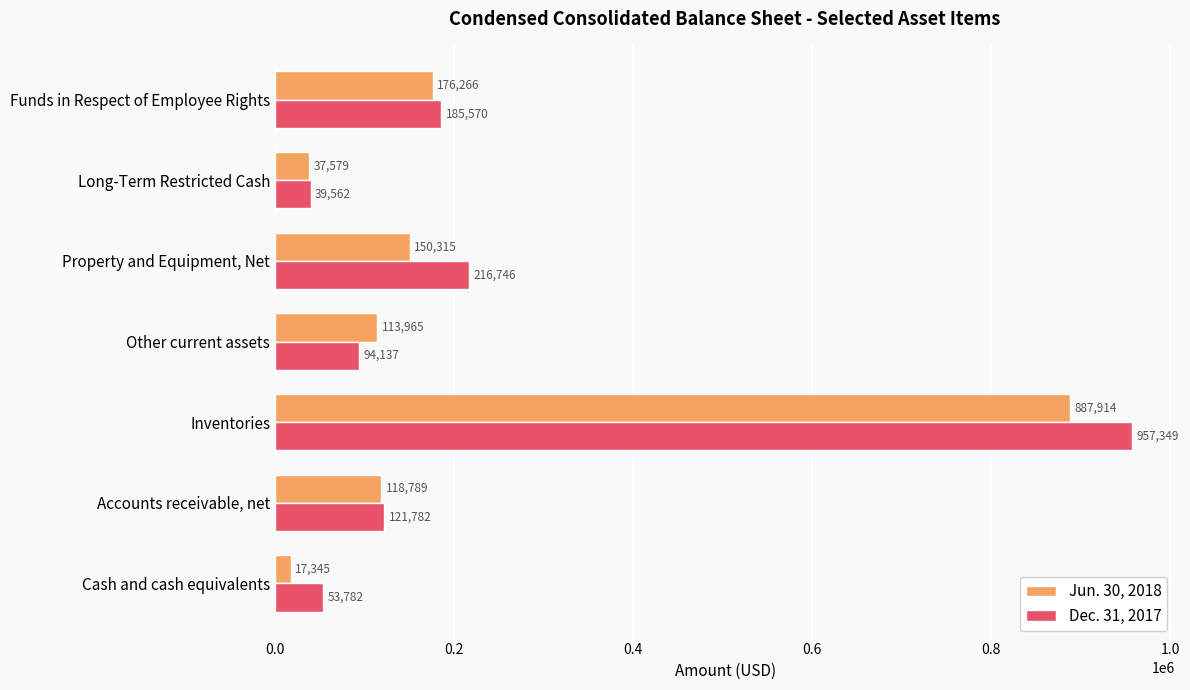

Is it true that Jun. 30, 2018 equals 237407 at Property and Equipment, Net?

False